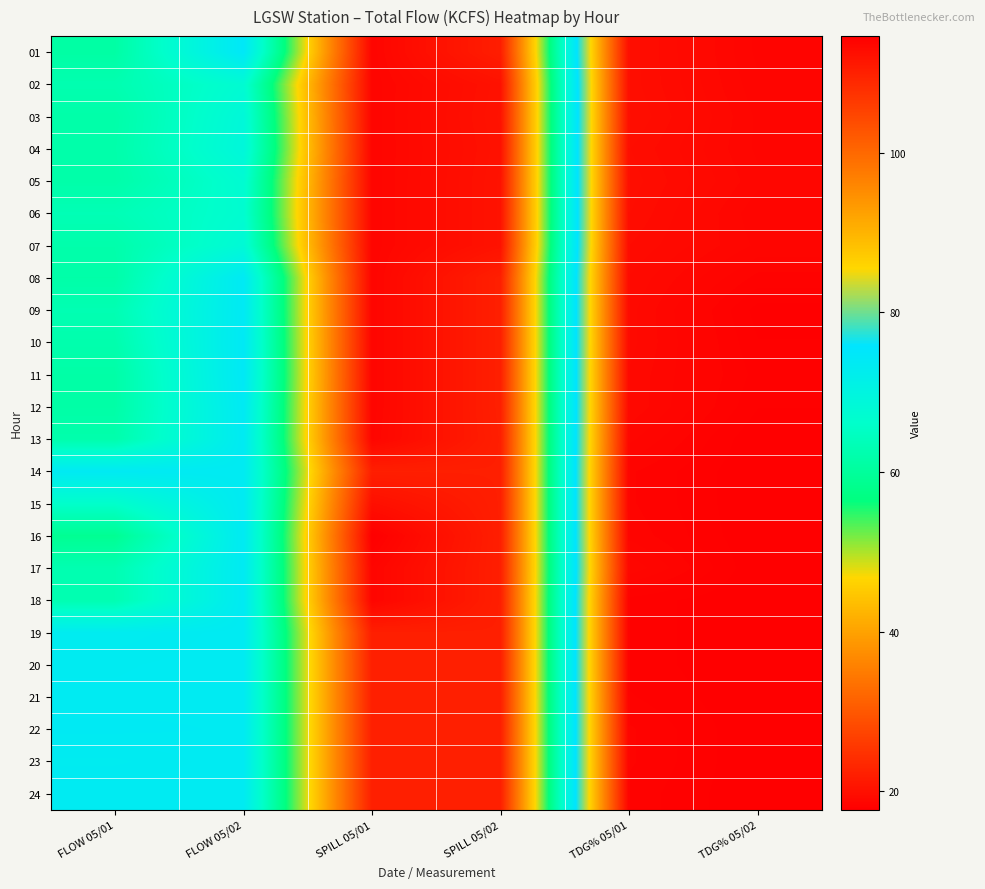

Which has a higher value, SPILL 05/01 or FLOW 05/02?

FLOW 05/02